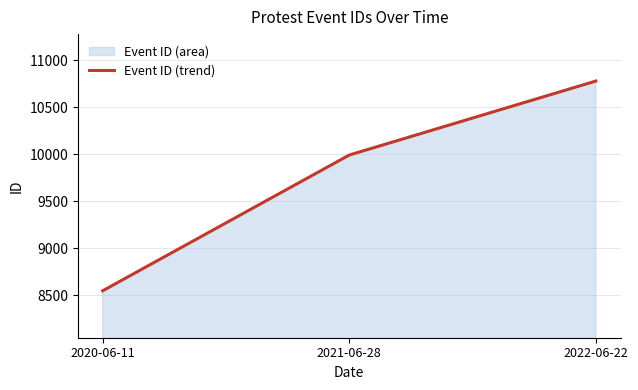

What is the sum of all values?

29321